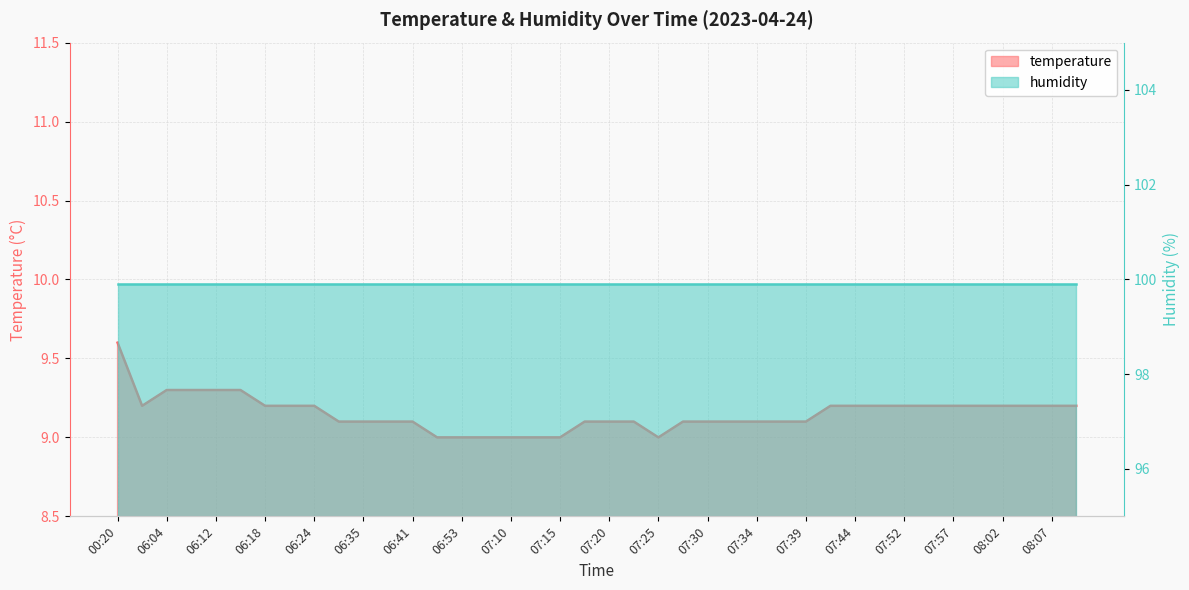

What is the sum of all temperature values?

366.1